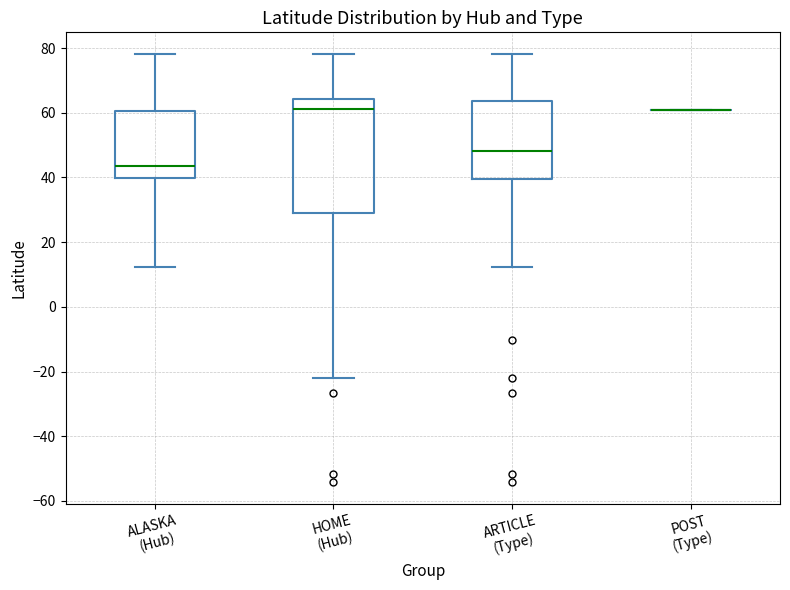

Reading left to right, transcribe this box plot: for each box, give where its median line is, the range the box spans, and where its two whiskers end, as read against the y-axis. The values are not printed on the chart, so give them approximately, as read against the axis.

ALASKA (Hub): median 44, box 40 to 60, whiskers 12 to 78
HOME (Hub): median 62, box 28 to 64, whiskers -22 to 78
ARTICLE (Type): median 48, box 40 to 64, whiskers 12 to 78
POST (Type): box collapsed to a line at 60, whiskers 60 to 60